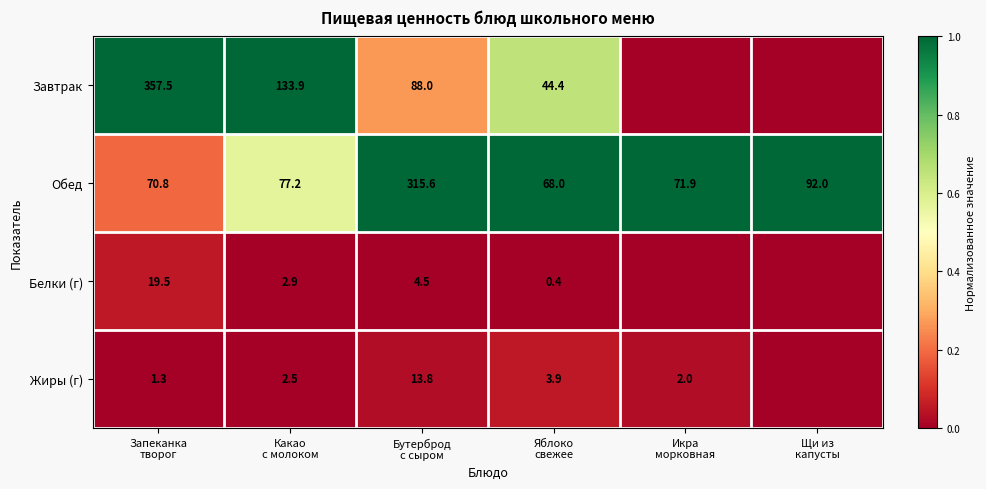

True or false: Жиры (г) has a value of 0.0 at Икра морковная.

False